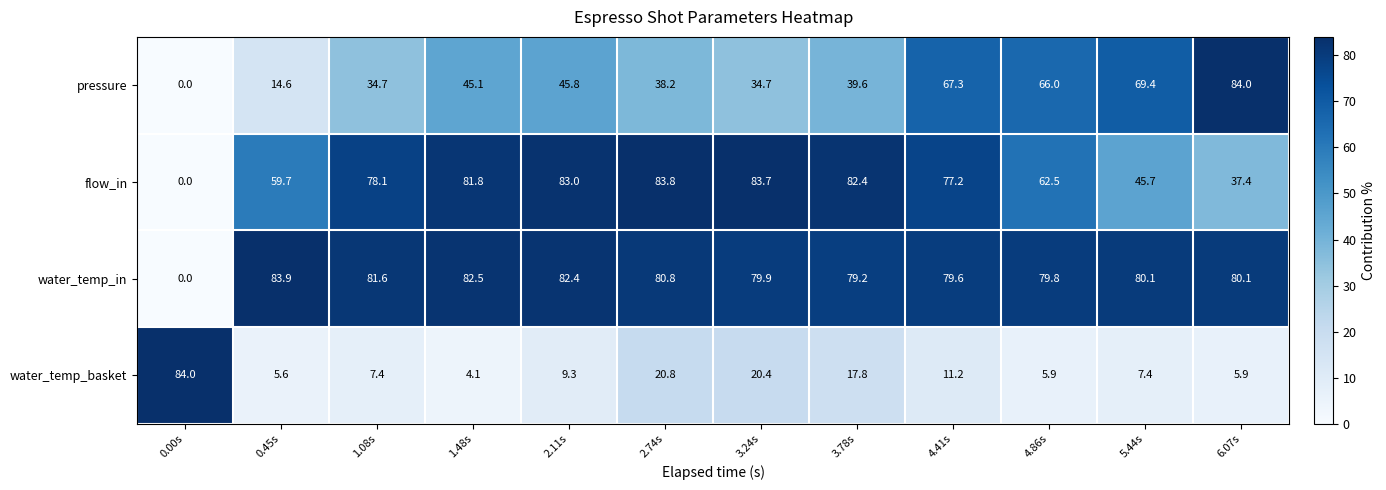

What is the total value across all series at 4.86s?

214.2